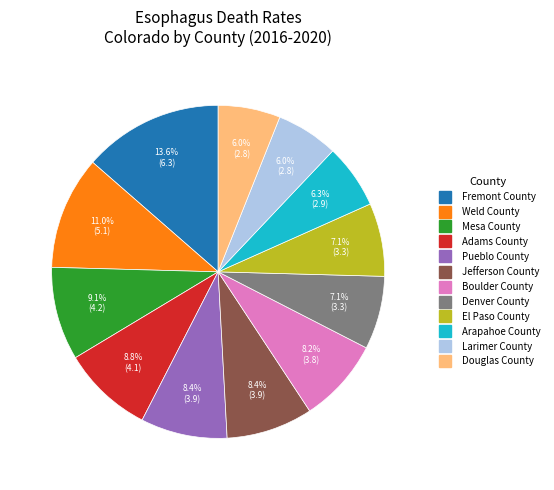

What is the largest slice in the pie chart?

Fremont County